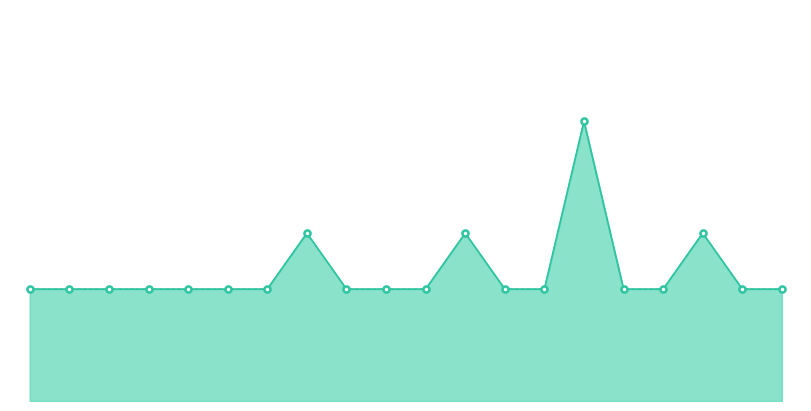

How many data points does each series have?

20